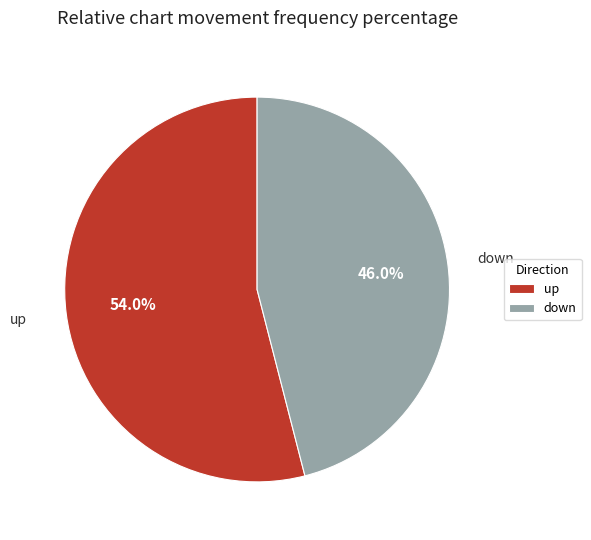

What is the ratio of the value at down to the value at up?

0.9